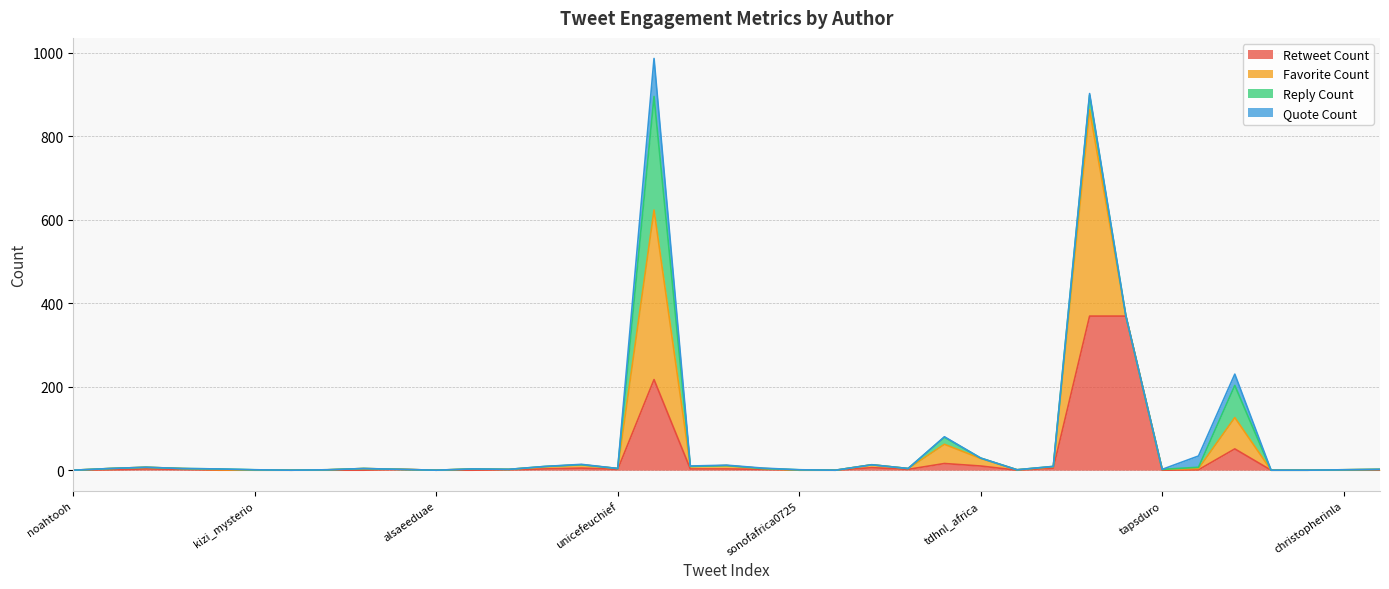

Reading right to left, what are all the values shown in this chart?

Retweet Count: 0	0	0	0	51	1	0	369	369	5	0	10	16	2	6	0	0	2	3	3	217	2	5	3	1	0	0	2	0	0	0	0	0	2	3	1	0
Favorite Count: 2	1	0	0	75	3	2	0	494	3	1	18	46	2	7	0	0	2	8	6	406	2	8	5	1	3	0	0	4	1	0	0	1	2	4	3	0
Reply Count: 0	0	0	0	77	3	0	0	35	1	0	1	17	0	0	0	1	0	0	0	272	0	0	1	0	0	0	0	0	0	0	1	2	0	0	0	0
Quote Count: 0	0	0	0	27	27	0	0	4	0	0	0	1	0	0	0	0	1	1	1	91	0	1	0	0	0	0	0	0	0	0	0	0	0	0	0	0